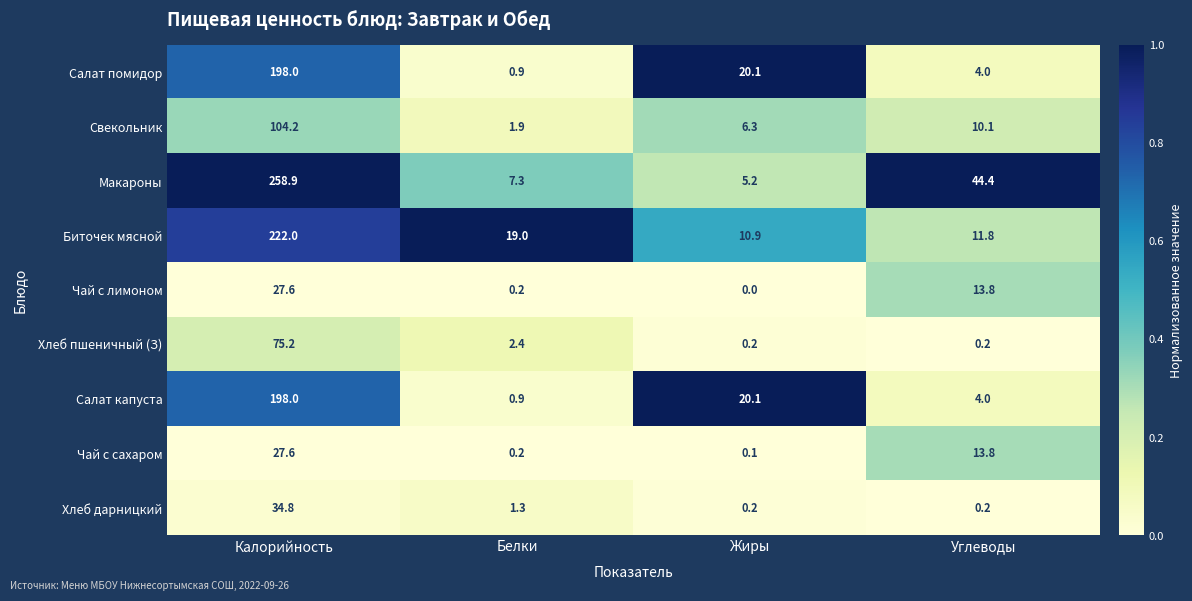

At how many categories does at least one series exceed 0?

4